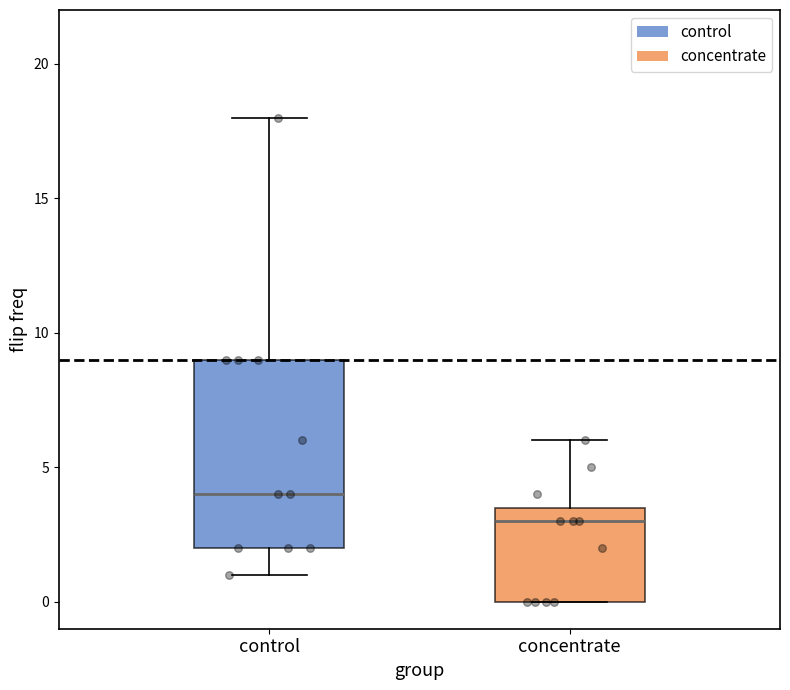

Which box's median line is the highest?

control